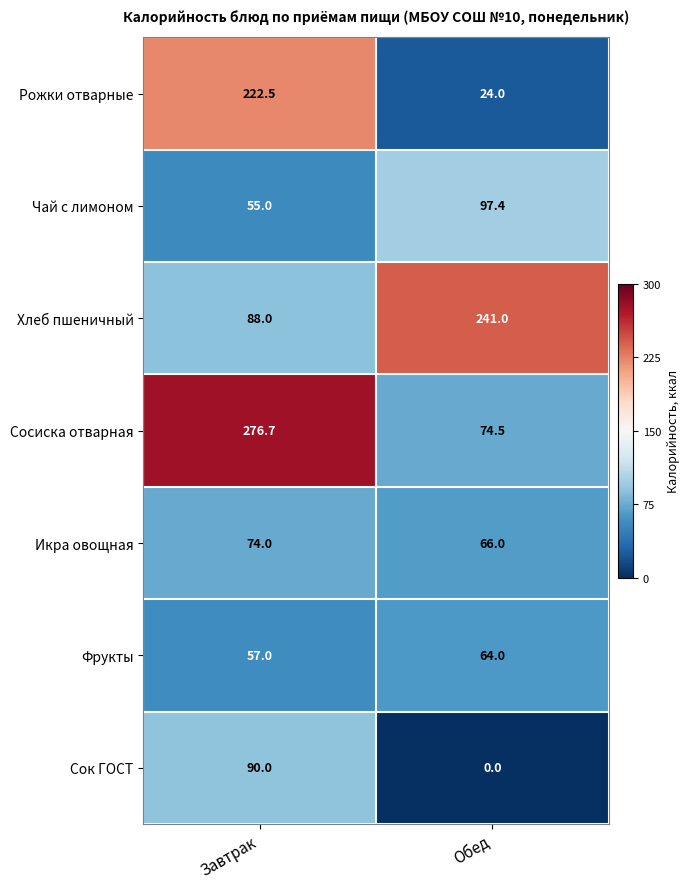

Which category has the highest value across all series?

Завтрак